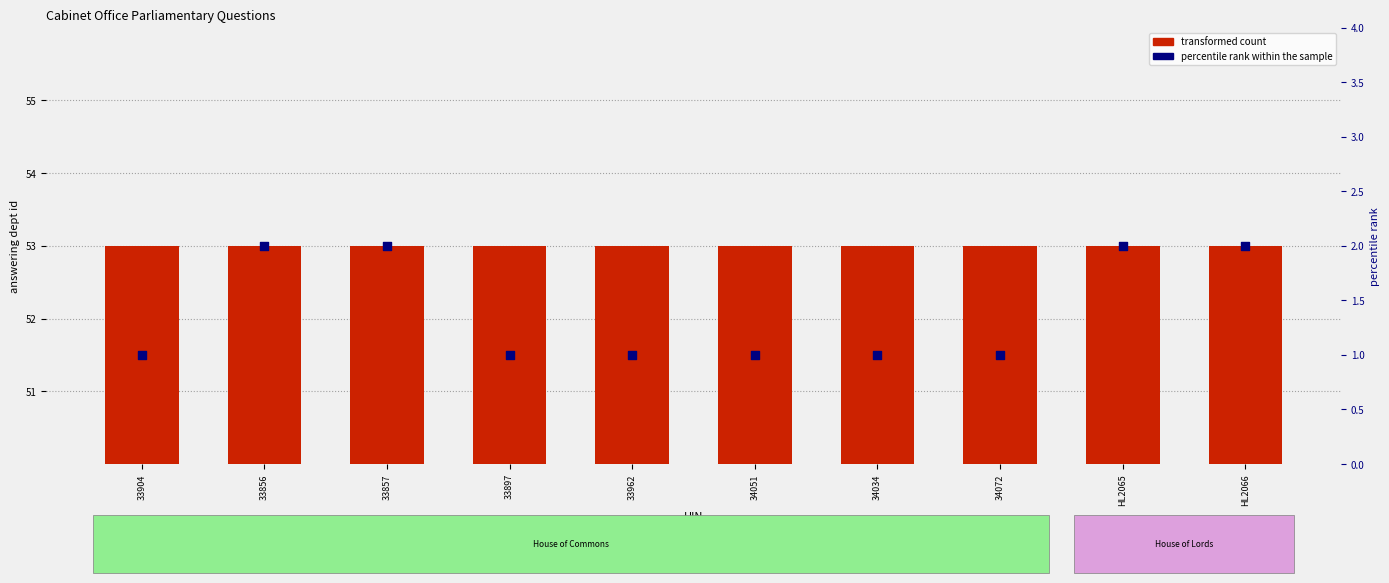

Which series reaches the maximum Y coordinate?

transformed count